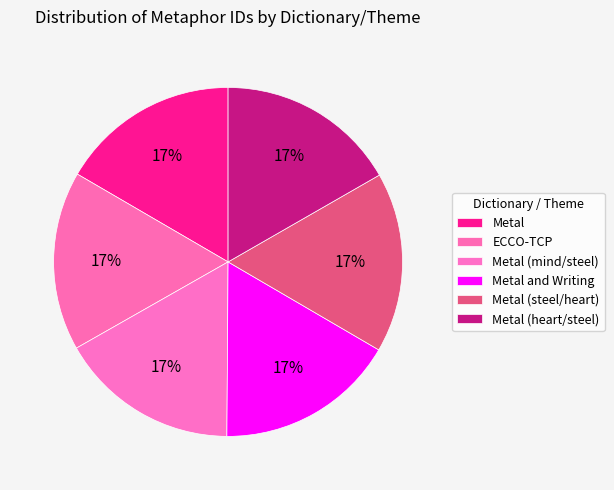

Count the number of slices in the pie.

6